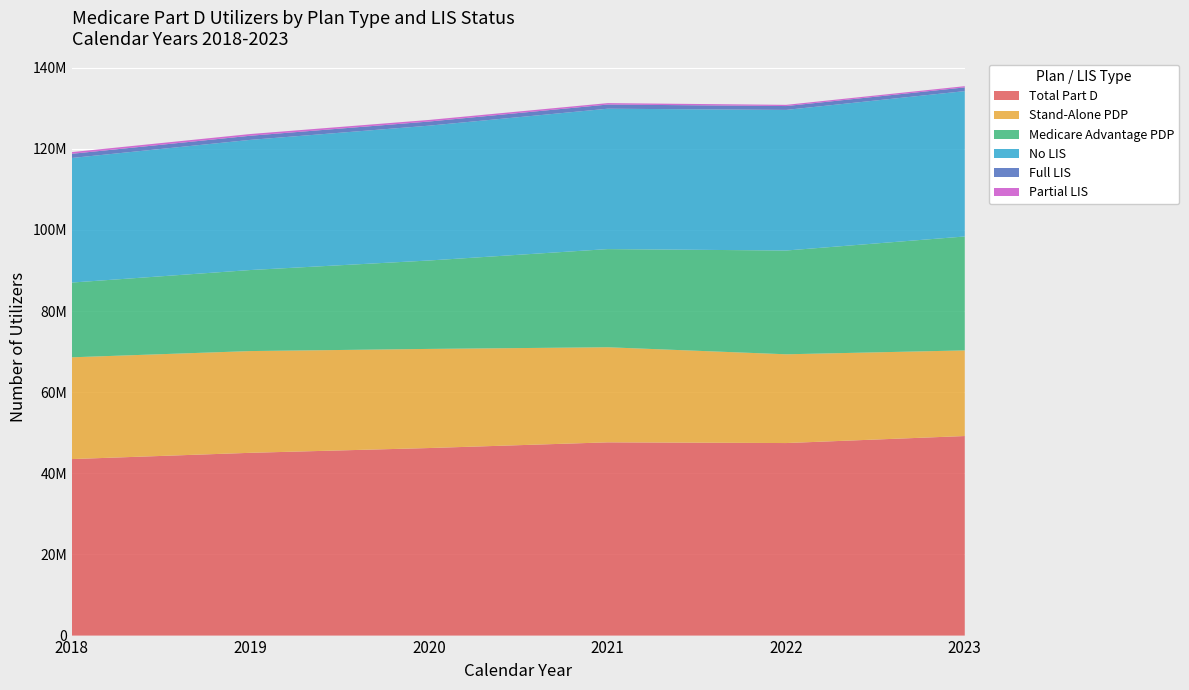

Reading right to left, what are all the values shown in this chart?

Total Part D: 49201183	47471032	47644923	46240743	45065589	43521572
Stand-Alone PDP: 21111980	21883252	23444043	24439453	25085035	25090414
Medicare Advantage PDP: 28089203	25587780	24200880	21801290	19980554	18431158
No LIS: 35837583	34668419	34609692	33241484	32091588	30717530
Full LIS: 919307	949911	1031177	1021439	1024202	1030310
Partial LIS: 304517	299116	350892	392291	419500	416035